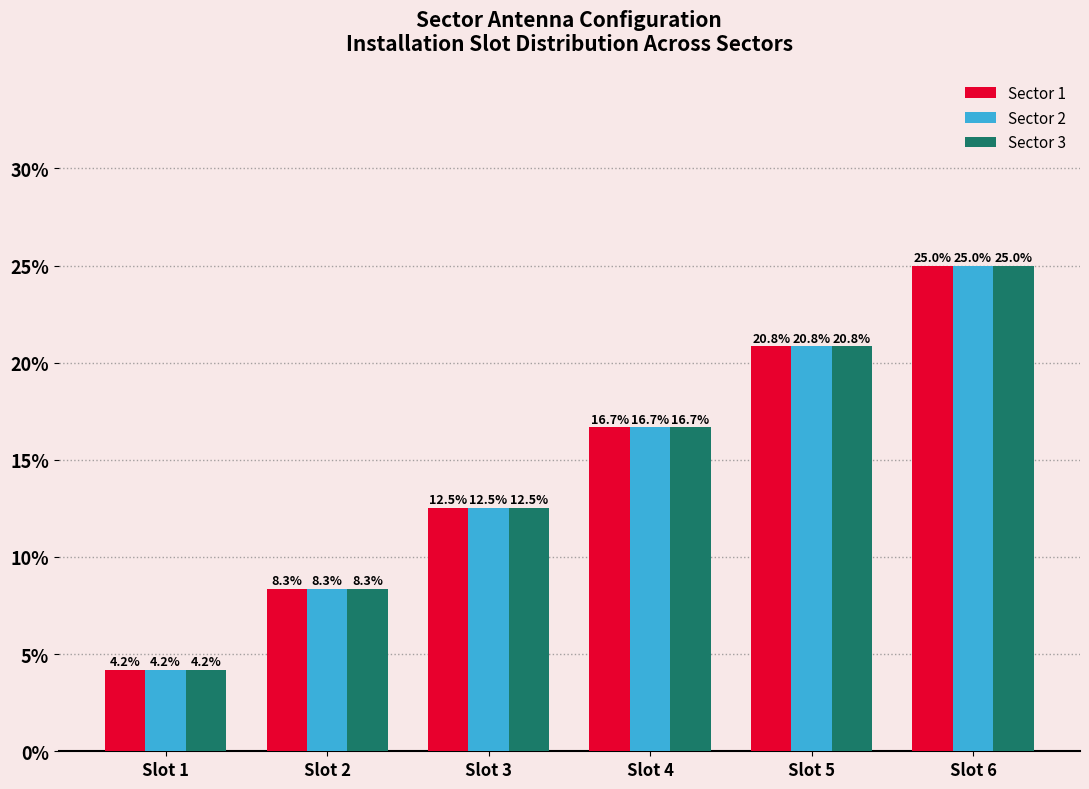

What is the sum of the Sector 2 values at Slot 2 and Slot 6?

33.3